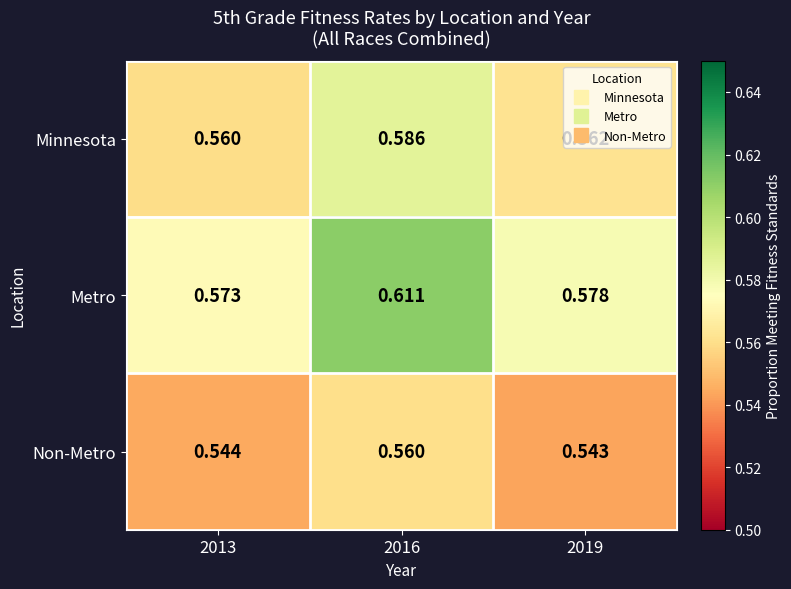

Which series has the largest total across all categories?

Metro